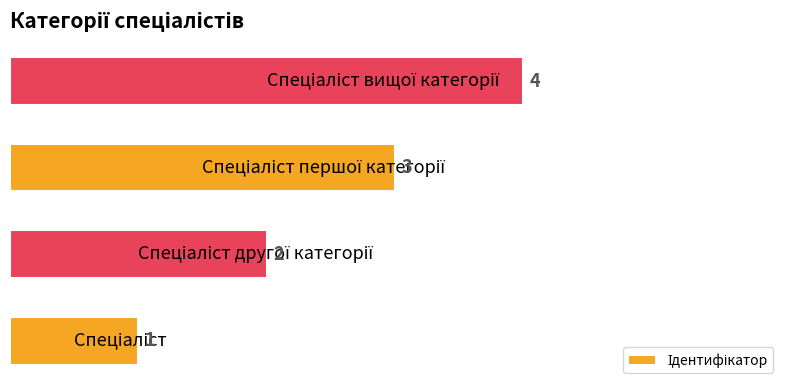

What is the maximum value shown in the chart?

4